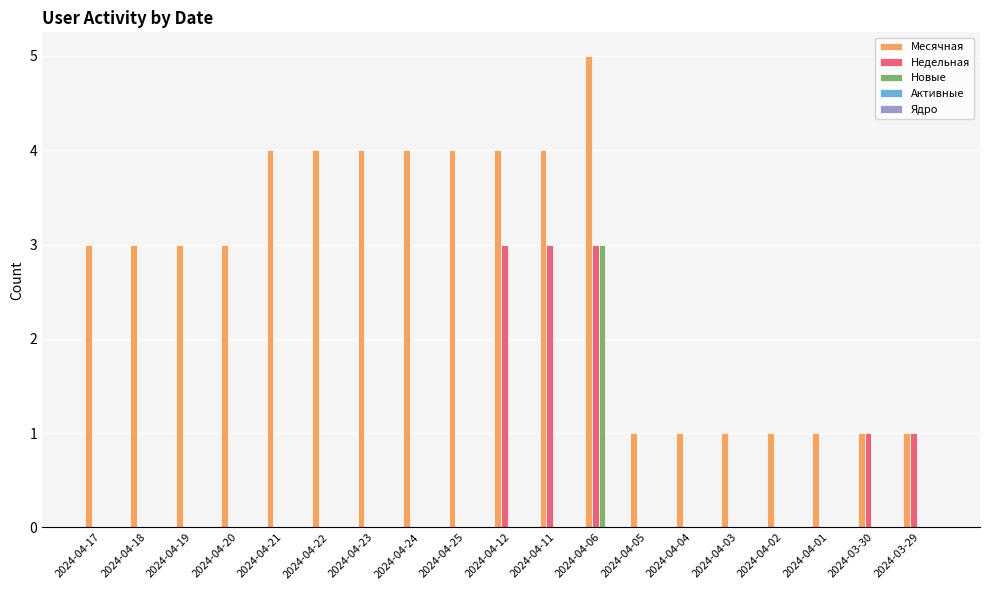

Count the Месячная values in the range 1 to 4.

18